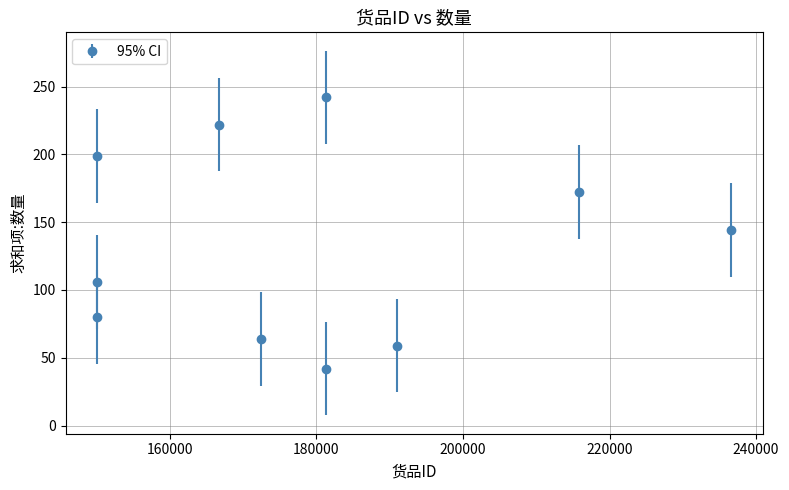

True or false: the data has more than 1 interior local peaks.

True